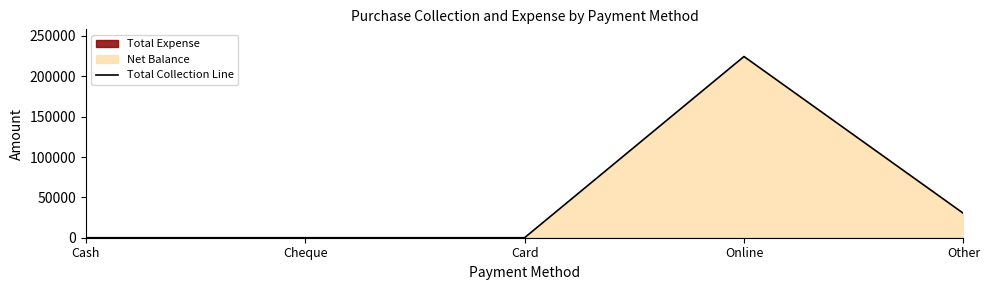

What is the average value?

50943